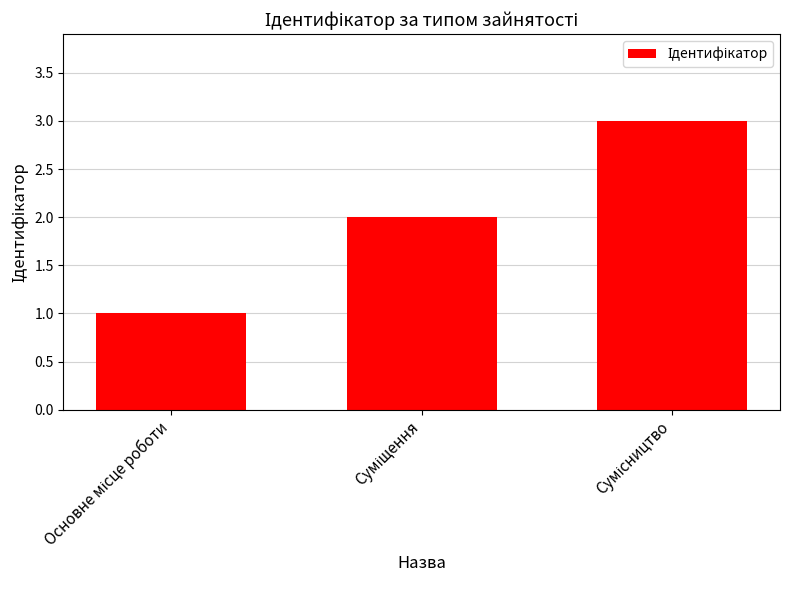

What is the greatest value displayed?

3